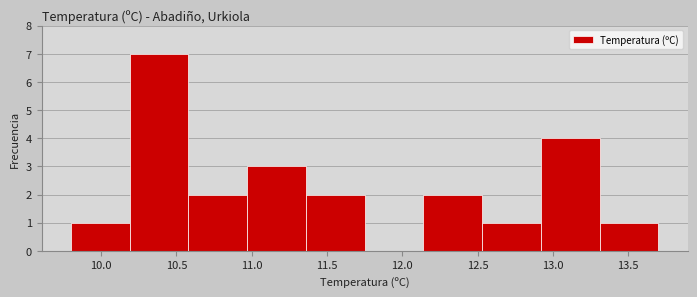

Which range on the x-axis has the tallest bar?

10.19 to 10.58